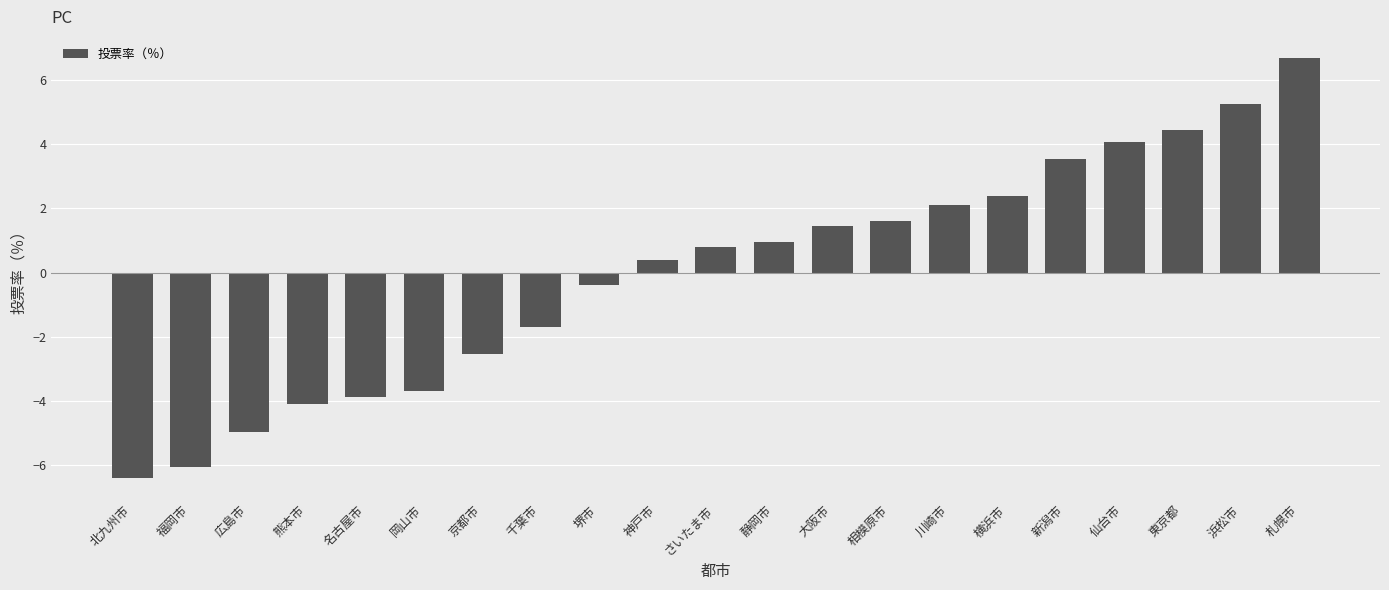

The value at 千葉市 is -0.6. True or false?

False